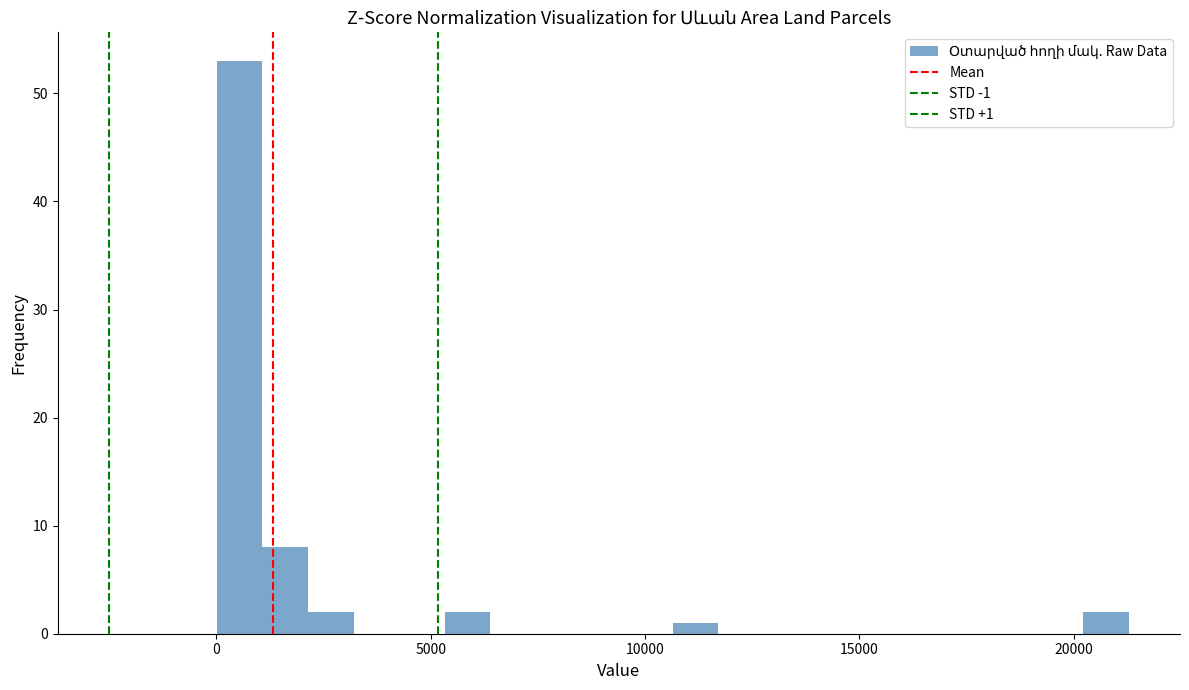

Around what value on the x-axis is the tallest bar? Give the approximate position of its centre, as read against the axis.

500